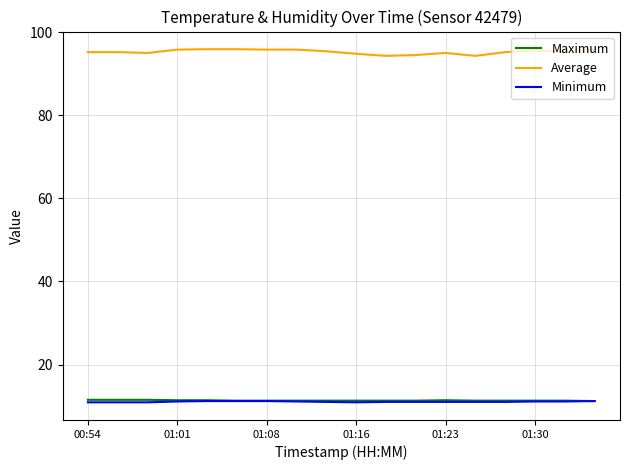

Which series has the widest spread of values?

Average